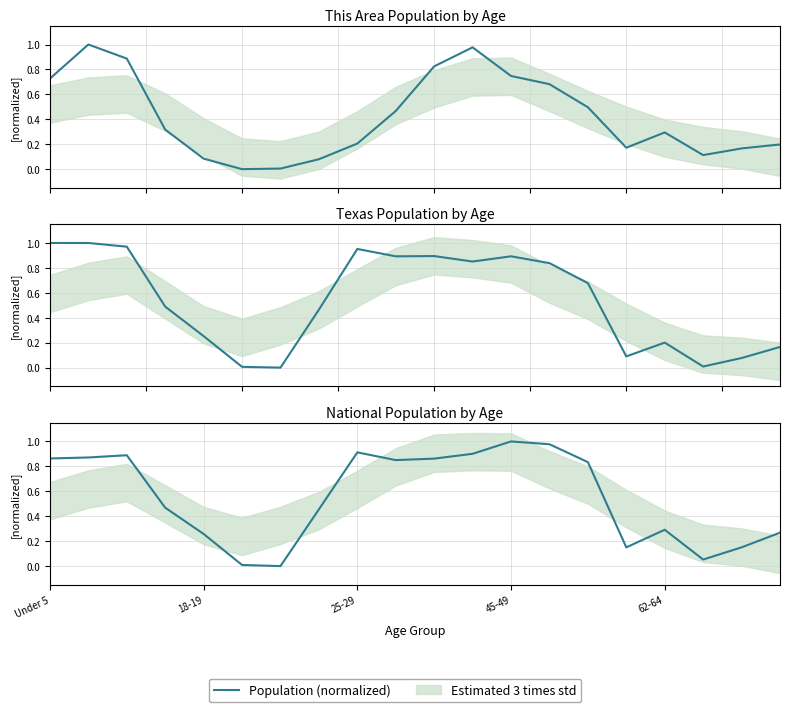

What is the sum of all values?

11.1